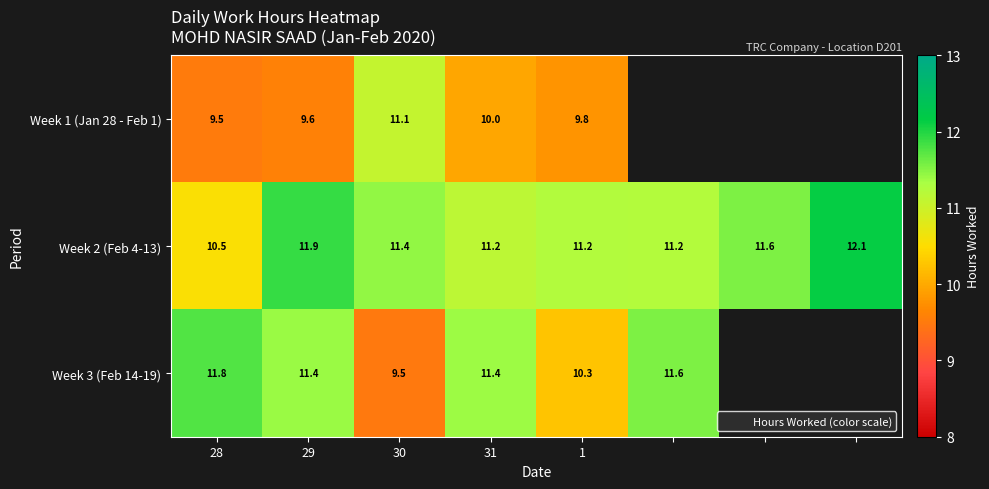

What is the minimum value for Week 1 (Jan 28 - Feb 1)?

9.5